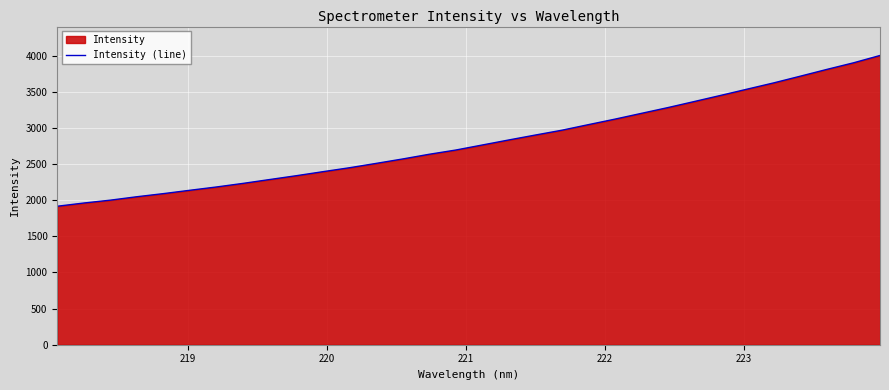

What is the maximum value shown in the chart?

4002.6